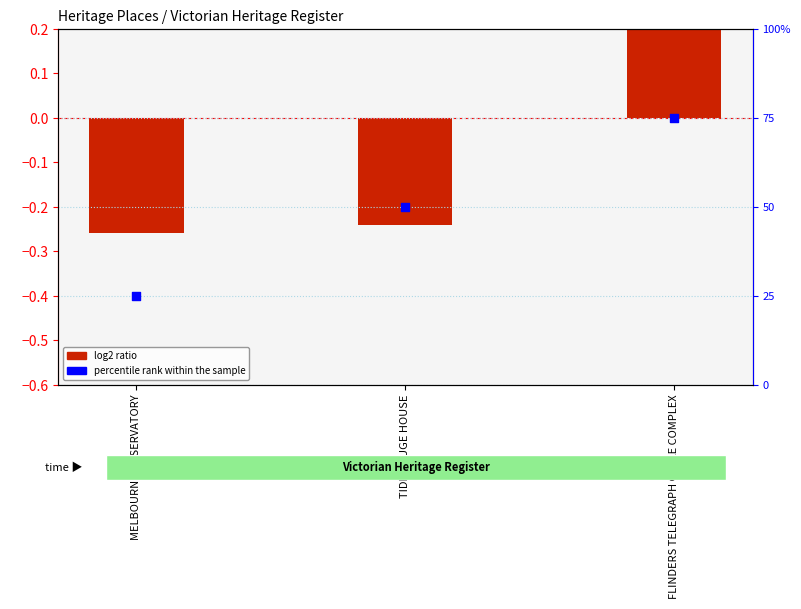

Which series reaches the maximum Y coordinate?

percentile rank within the sample